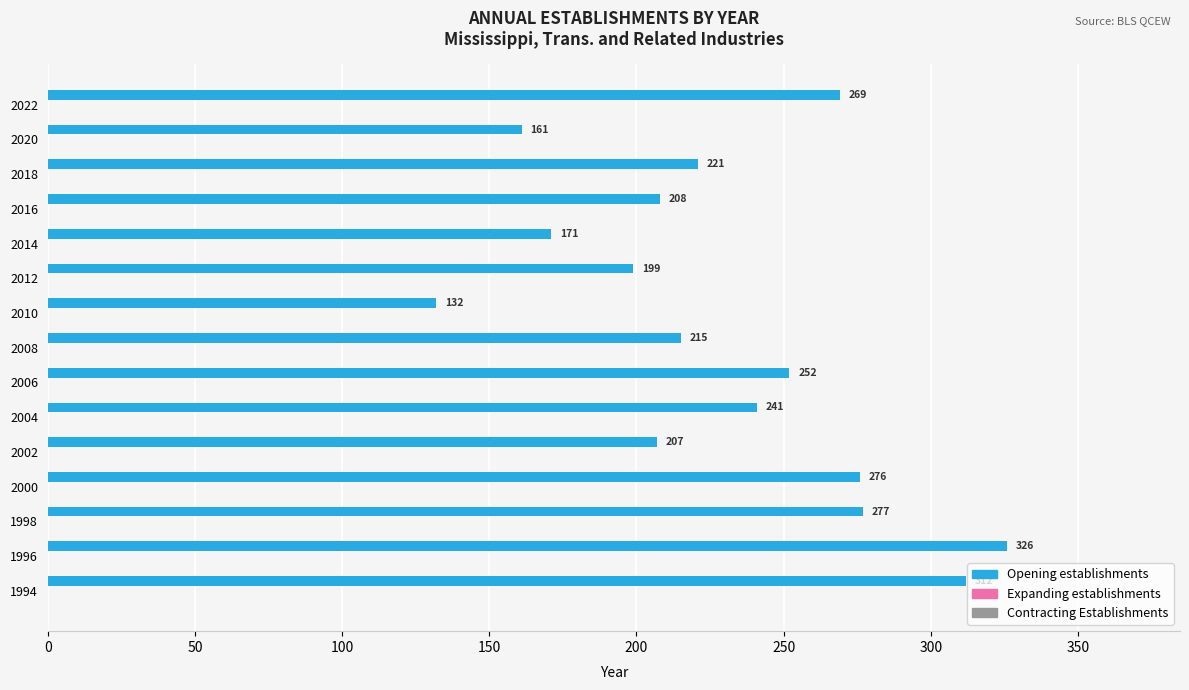

Reading bottom to top, extract all data points from this chart.

312	326	277	276	207	241	252	215	132	199	171	208	221	161	269